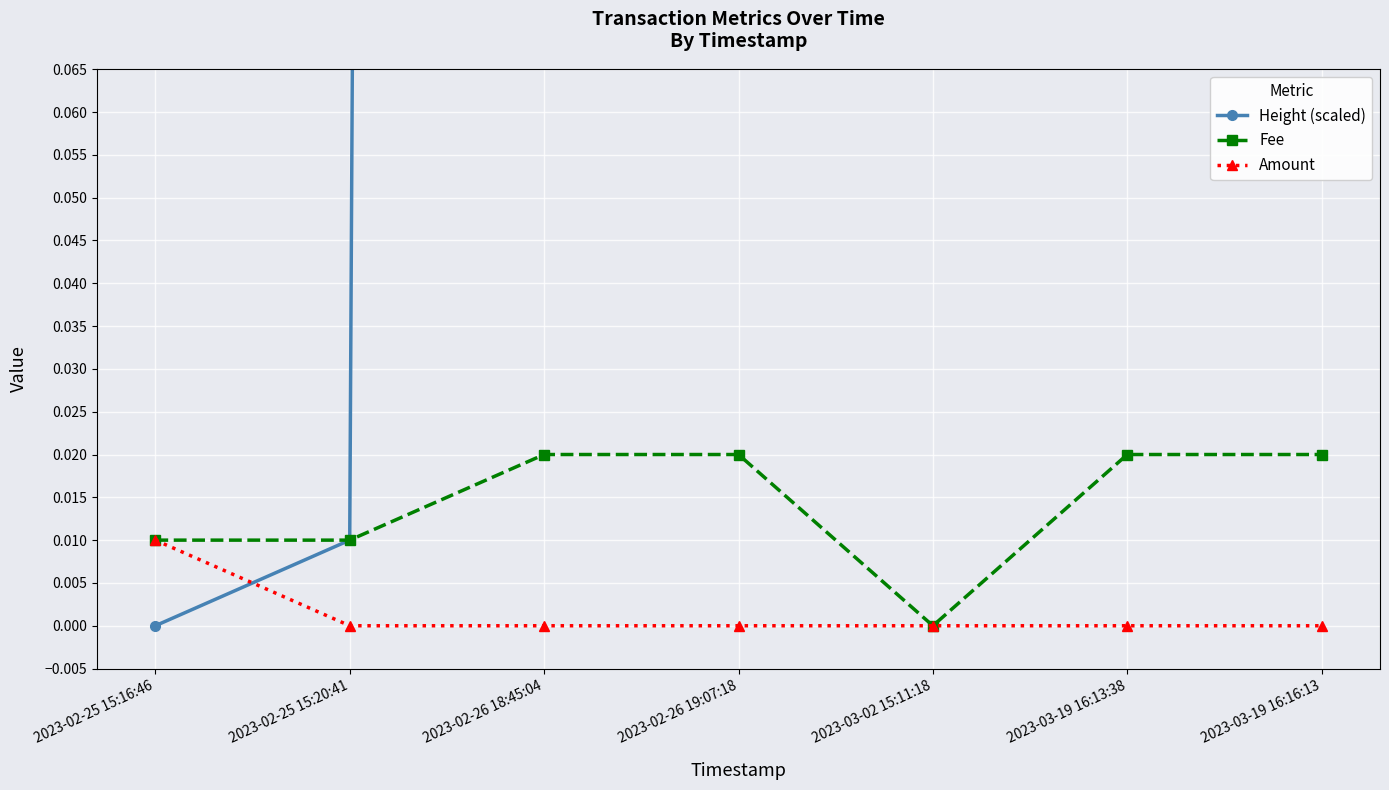

Reading right to left, extract all data points from this chart.

Height (scaled): 79.3	79.3	18.0	4.2	4.1	0.0	0.0
Fee: 0.0	0.0	0.0	0.0	0.0	0.0	0.0
Amount: 0.0	0.0	0.0	0.0	0.0	0.0	0.0